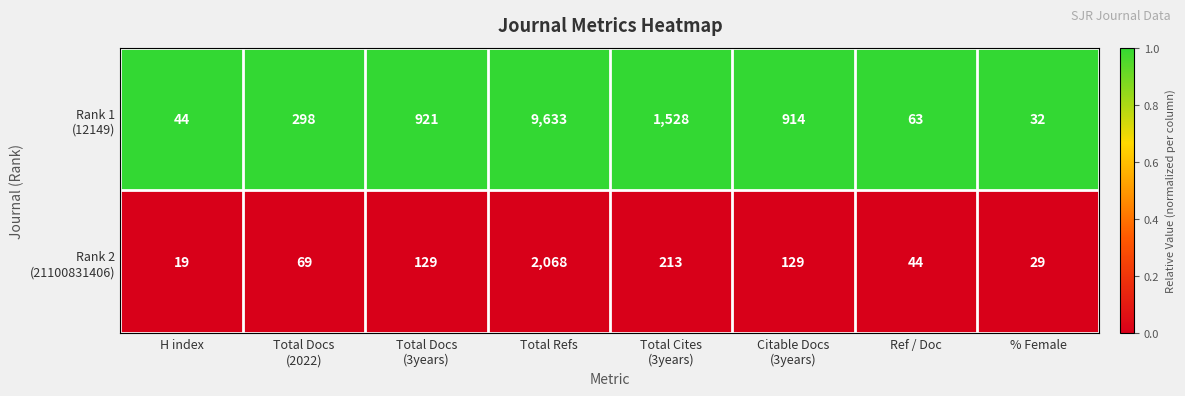

What is the total value across all series at Total Refs?

11701